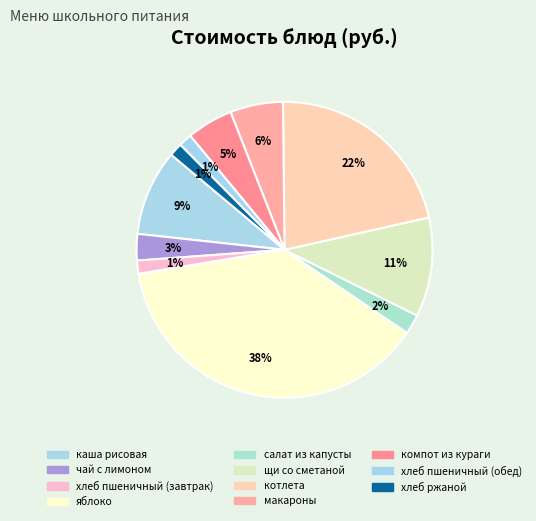

What is the change in value from чай с лимоном to салат из капусты?

-1.0